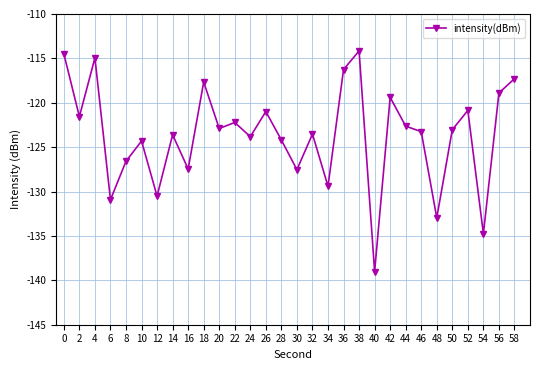

What is the value of the 15th point from the left?

-124.2